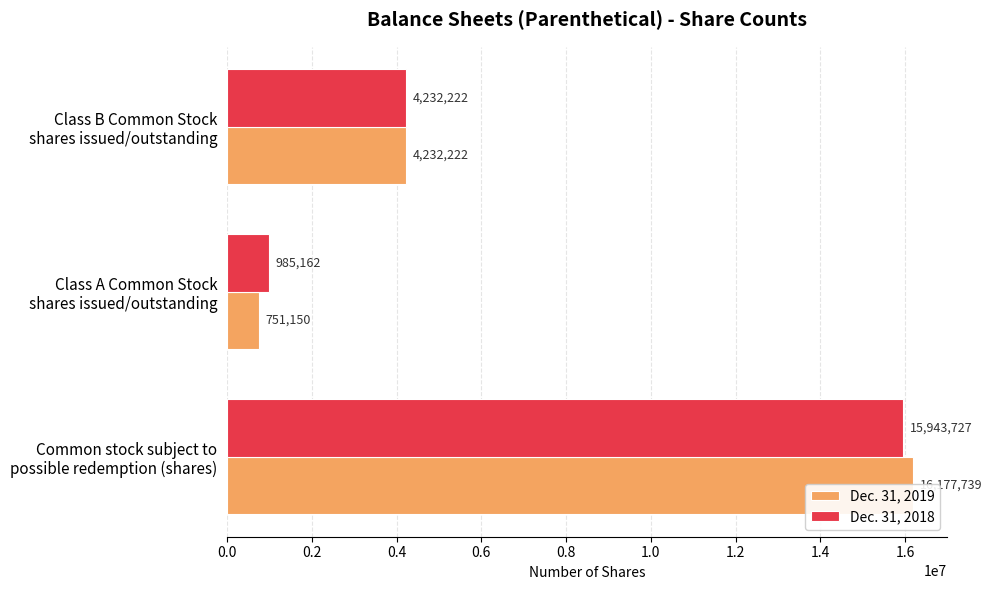

What is the average value of the Dec. 31, 2018 series?

7053704